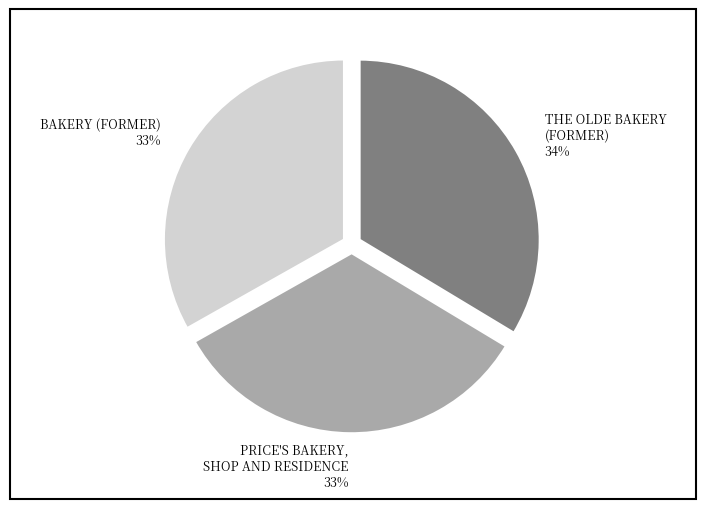

To the nearest percent, what portion does BAKERY (FORMER) represent?

33%